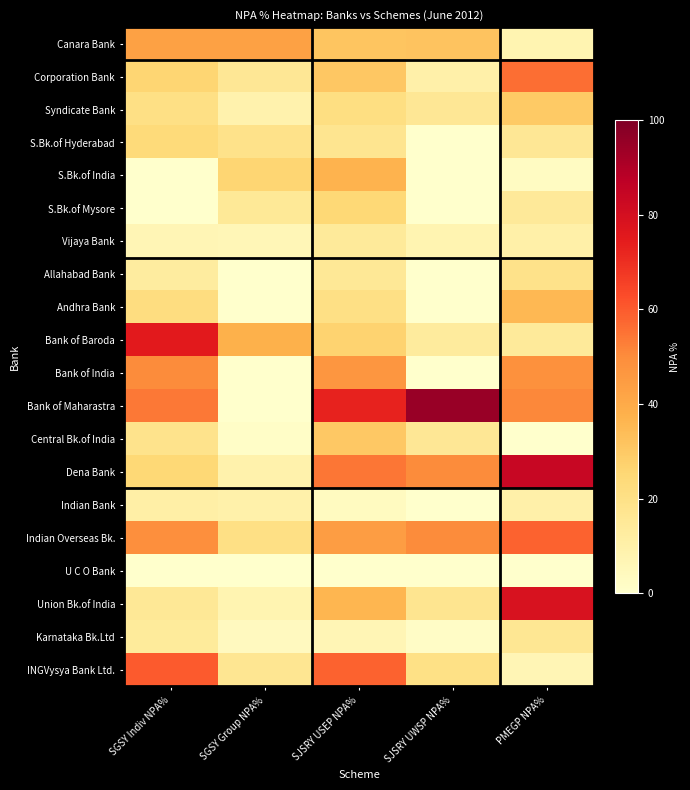

How many categories are shown in the chart?

5